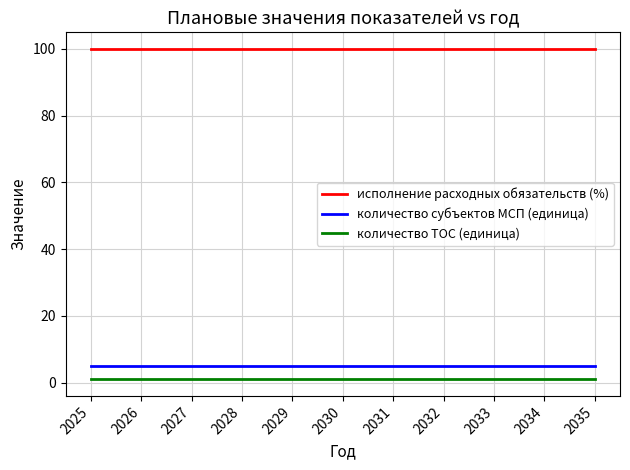

How many series are shown in this chart?

3